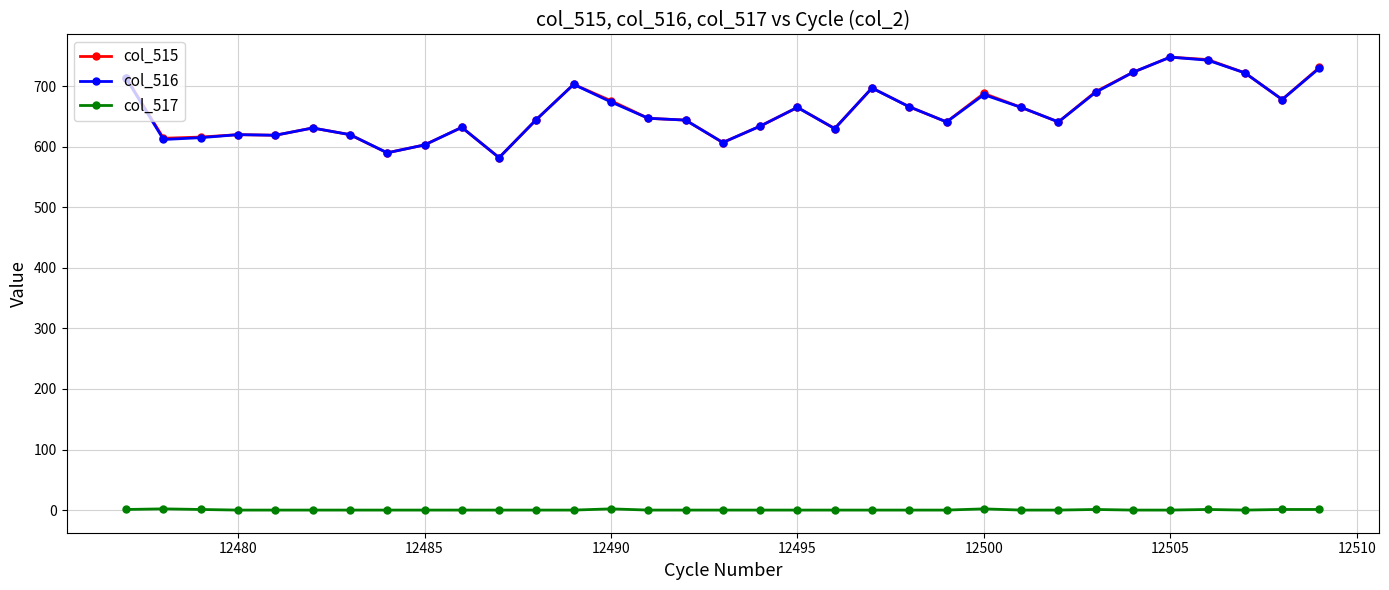

What is the value of the col_515 point at the 22nd from the left?

666